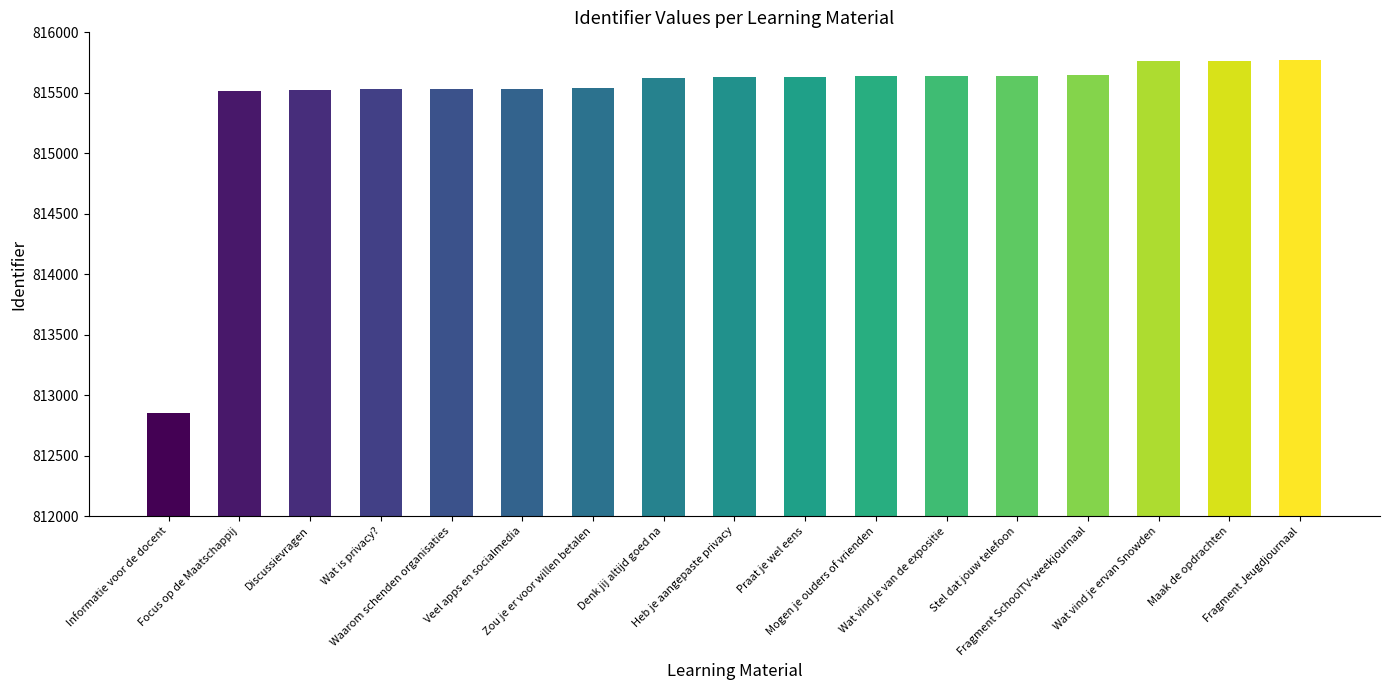

Are the bars horizontal?

No